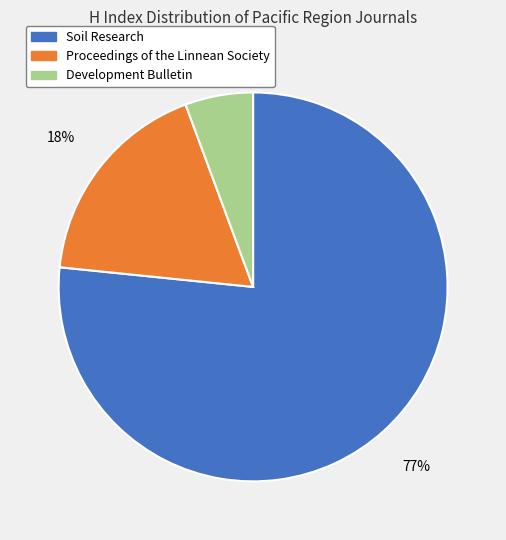

Is the sum of Proceedings of the Linnean Society and Development Bulletin greater than half?

No